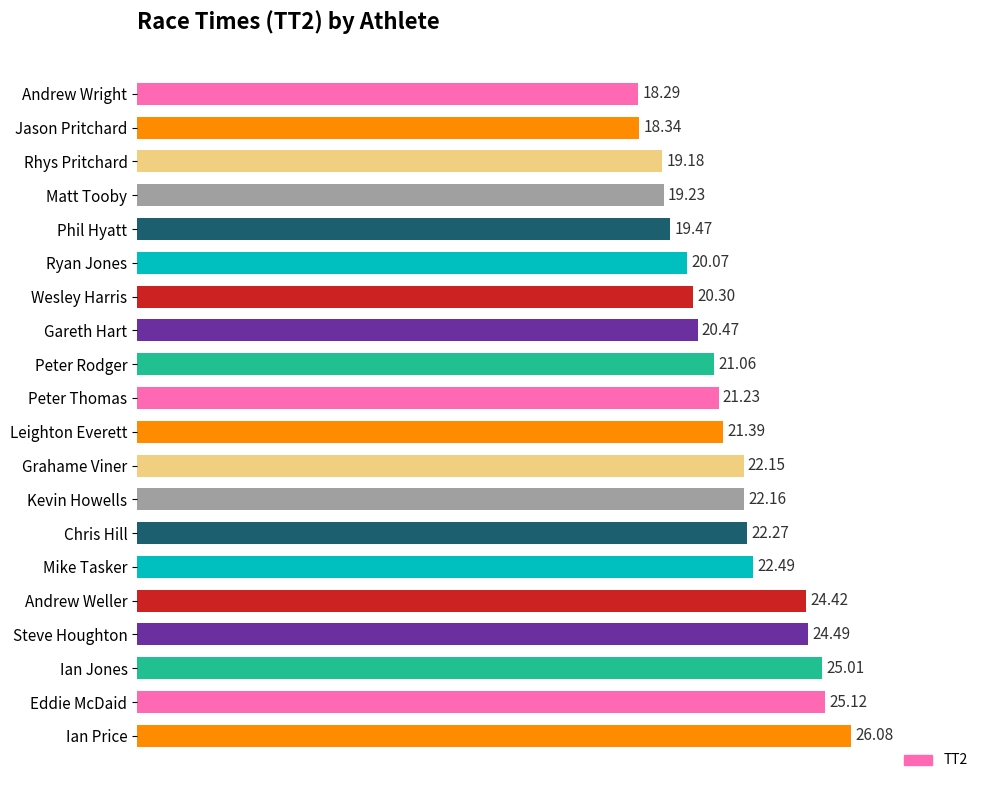

What is the sum of the values at Mike Tasker and Eddie McDaid?

47.6